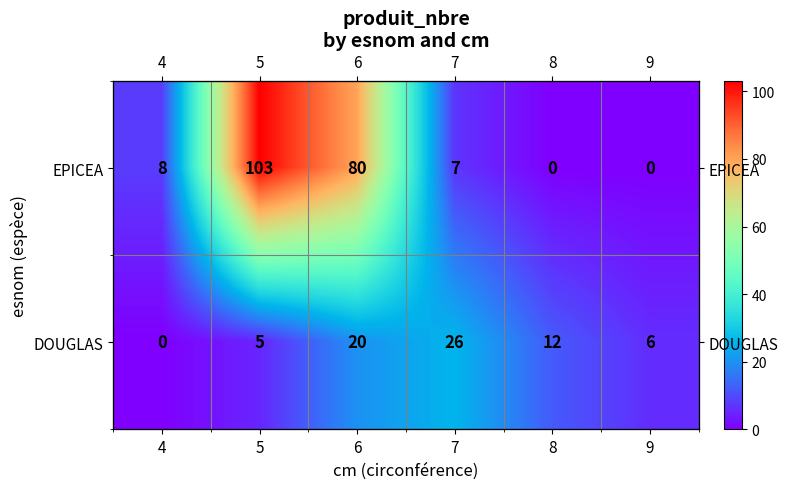

Where does the DOUGLAS series first go above 12?

6